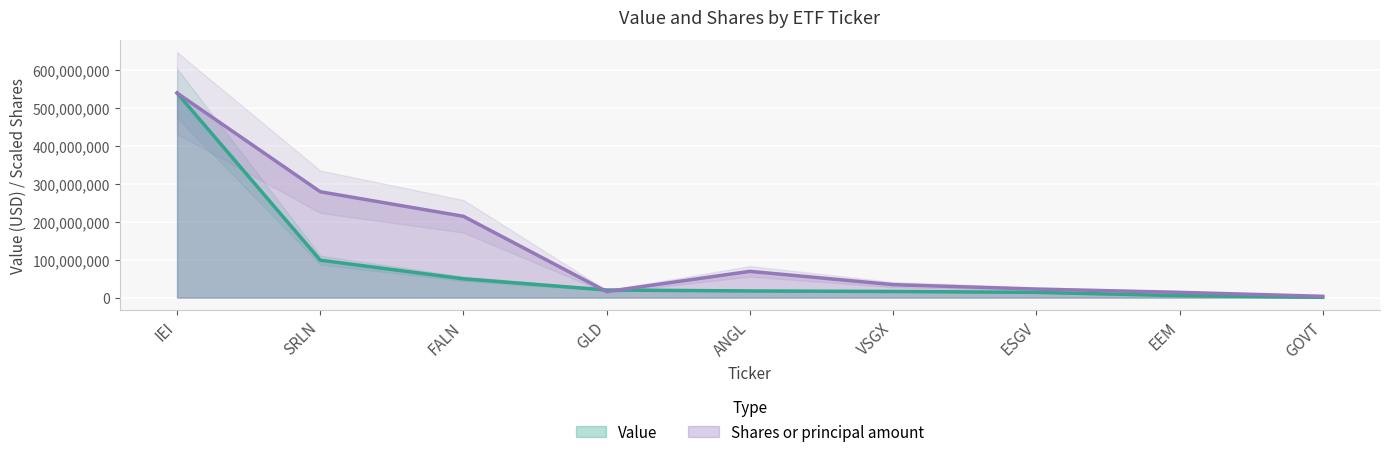

In Shares or principal amount, how many points are lower than both neighbors (excluding endpoints)?

1